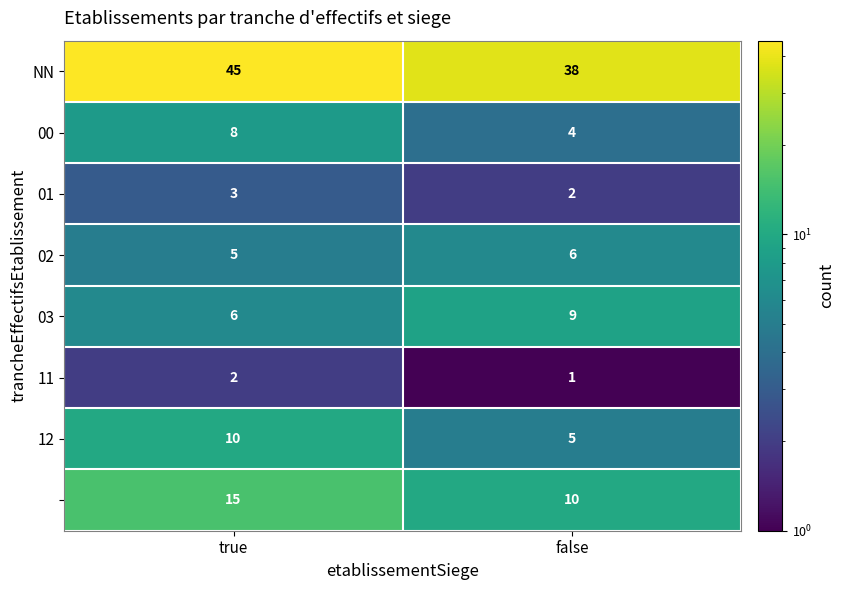

What is the difference between the highest and lowest values at false?

37